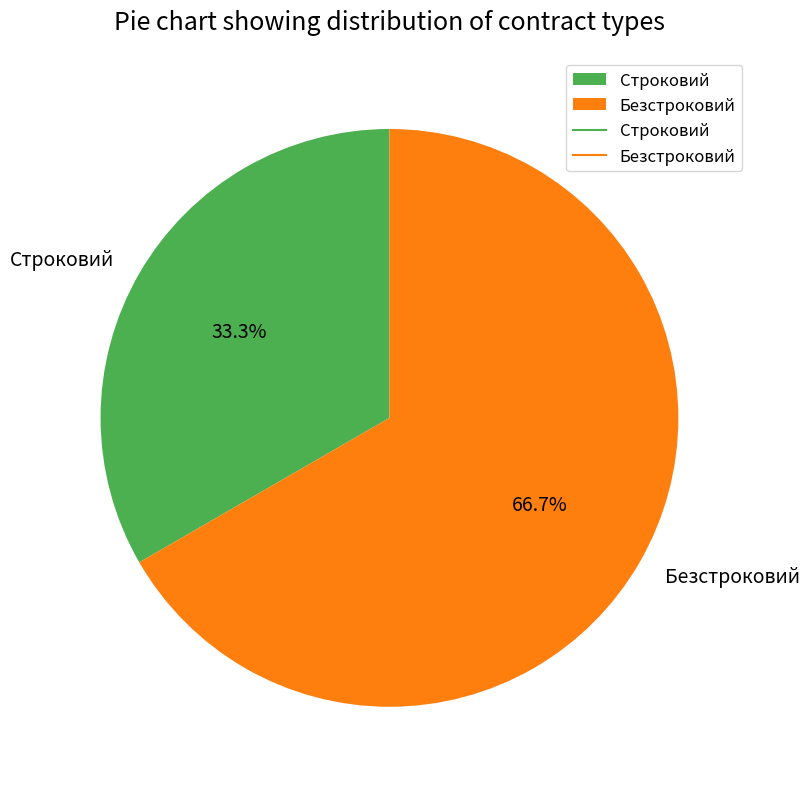

What percentage is NOT represented by Строковий?

66.7%